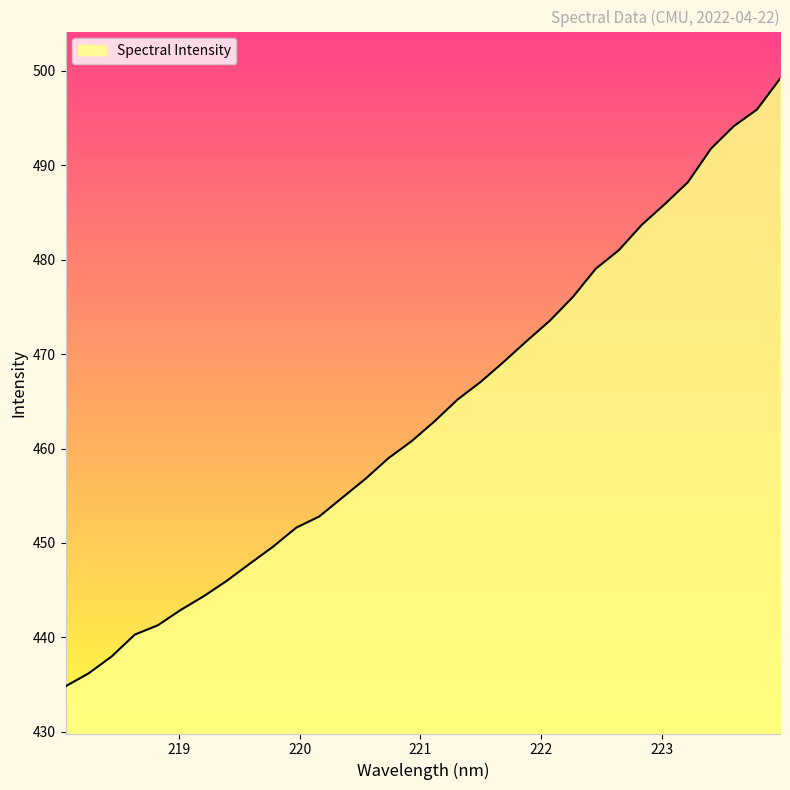

How many lines are shown in the chart?

1